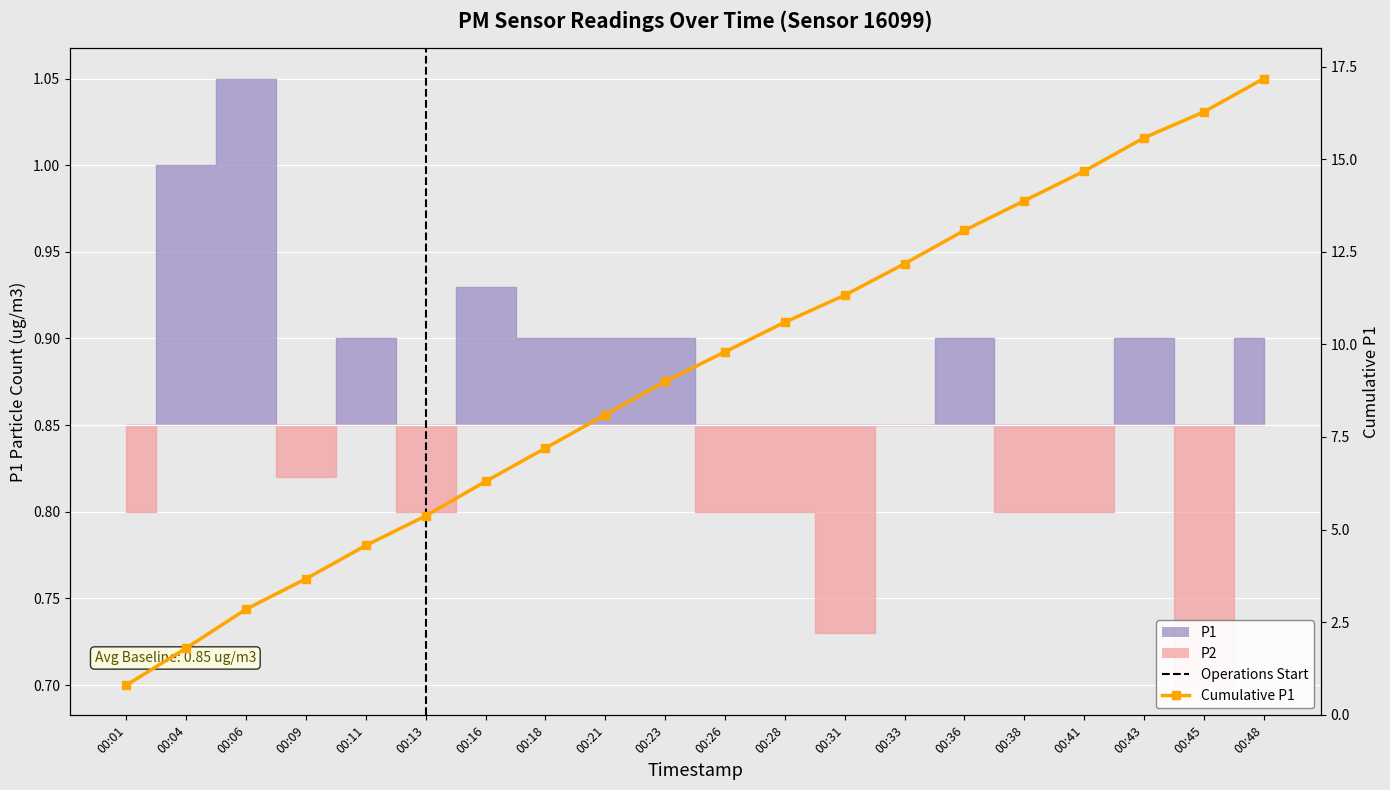

Where does the data first go above 9?

00:26